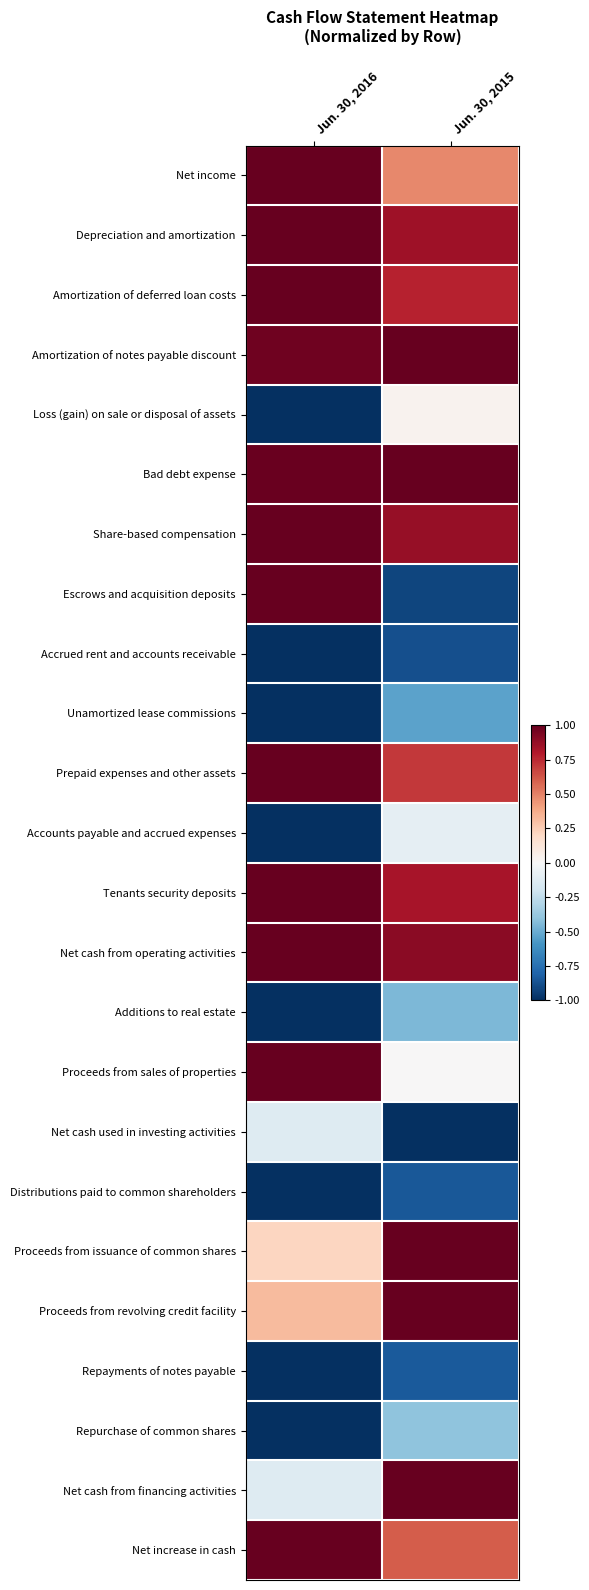

At which category is the sum across all series the highest?

Jun. 30, 2015